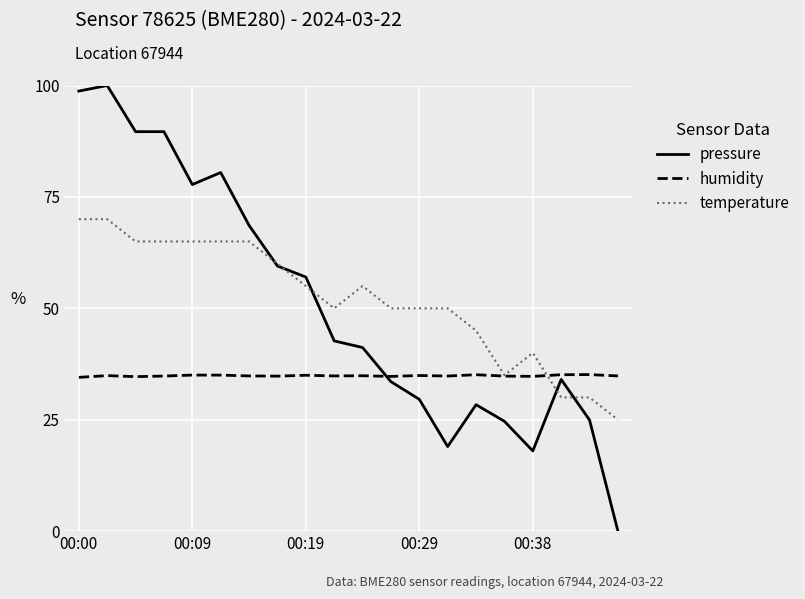

List the series in order of their peak value, lowest first.

humidity, temperature, pressure